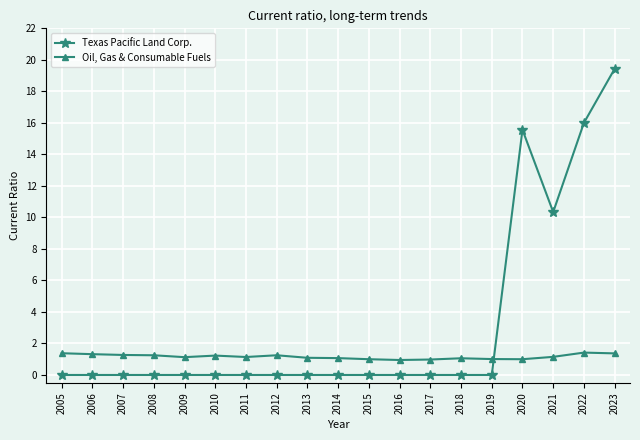

What is the spread (max minus min) of values at 2015?

1.0